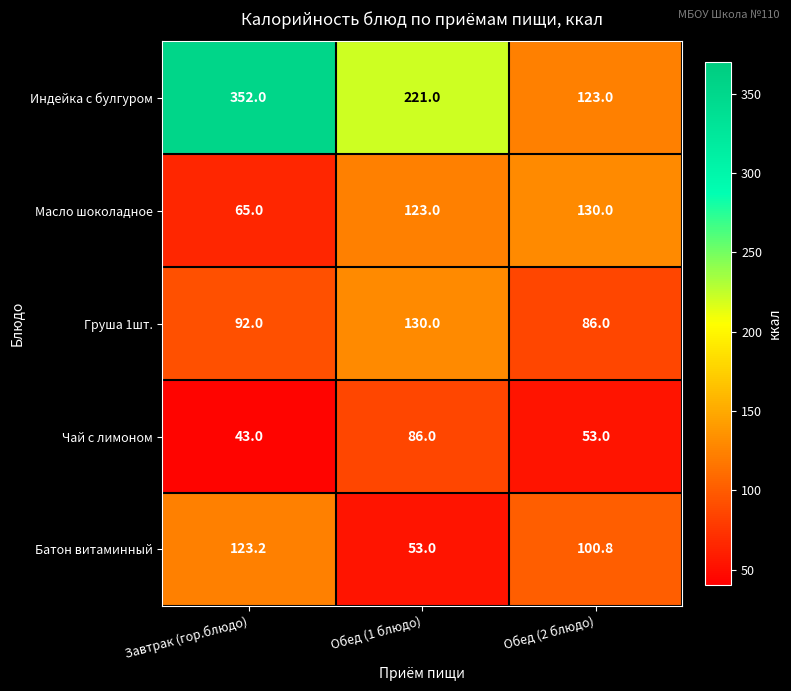

What is the difference between the maximum and minimum values in the Груша 1шт. series?

44.0